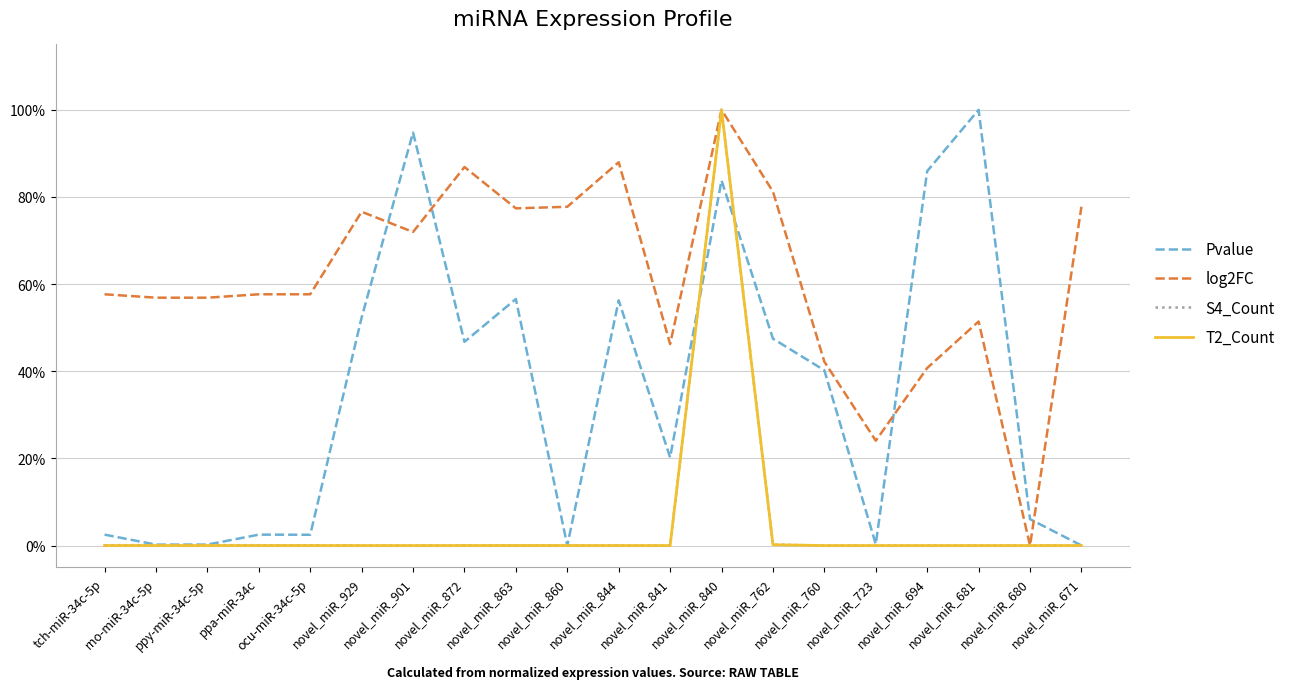

What is the difference between the maximum and minimum values in the T2_Count series?

1.0